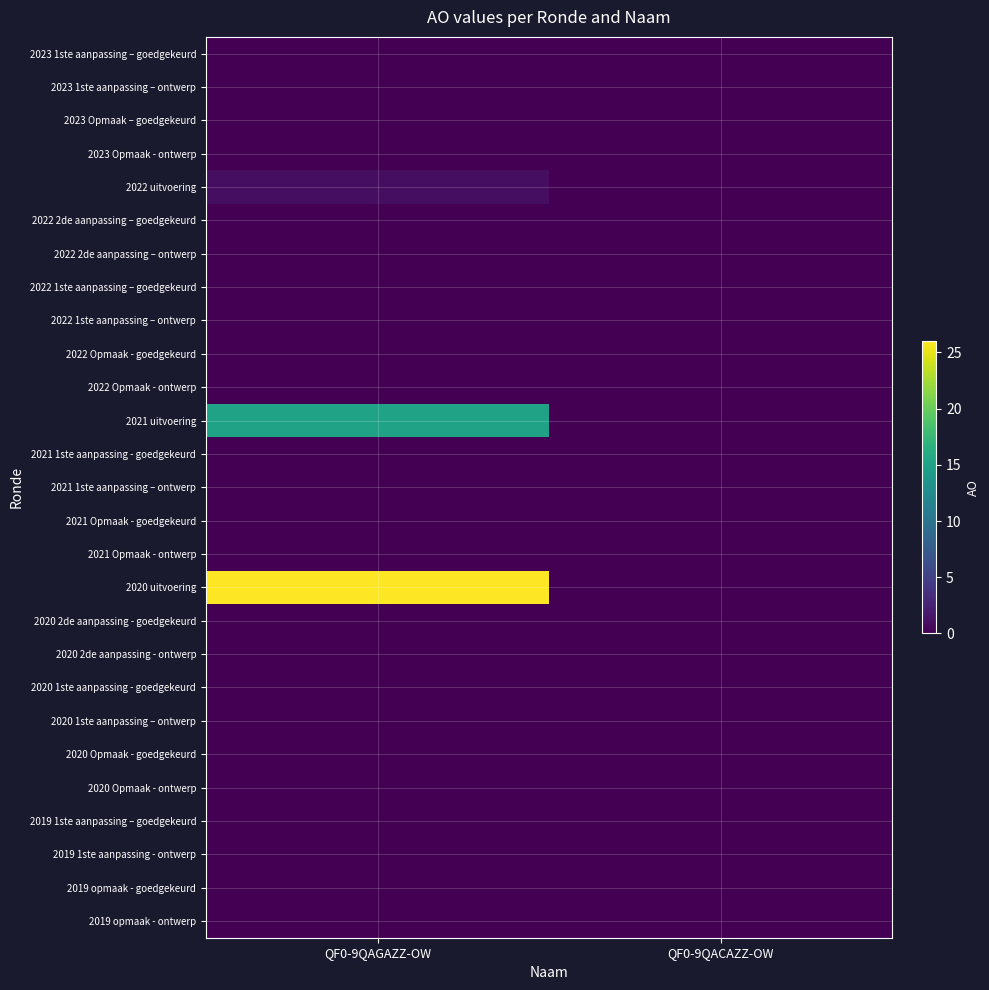

At how many categories does at least one series exceed 21?

1